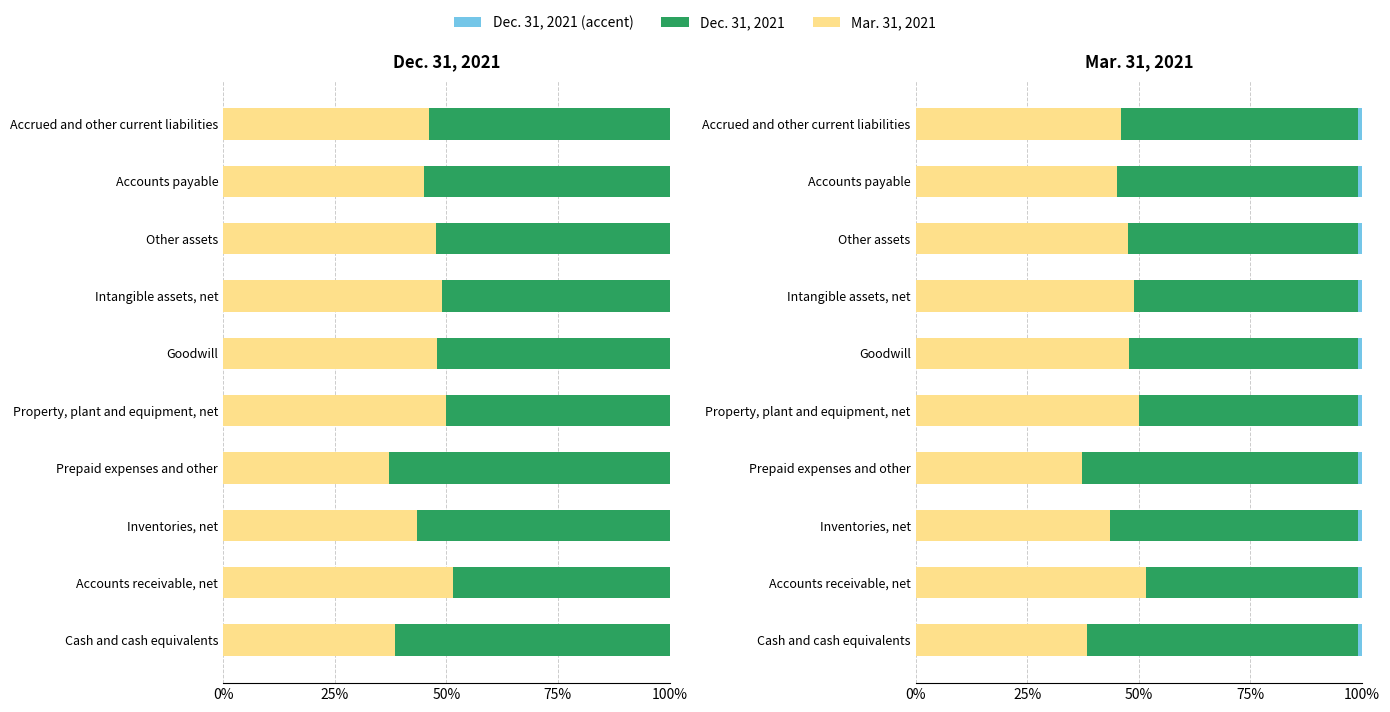

What is the minimum value for Dec. 31, 2021?

0.5